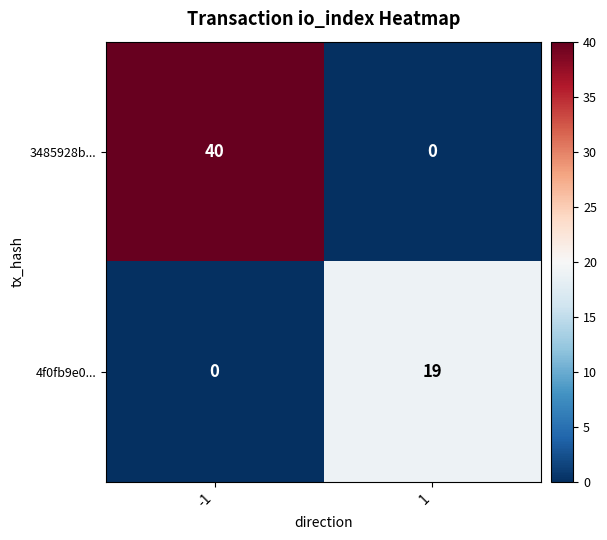

Which series changed the most between -1 and 1?

3485928b...